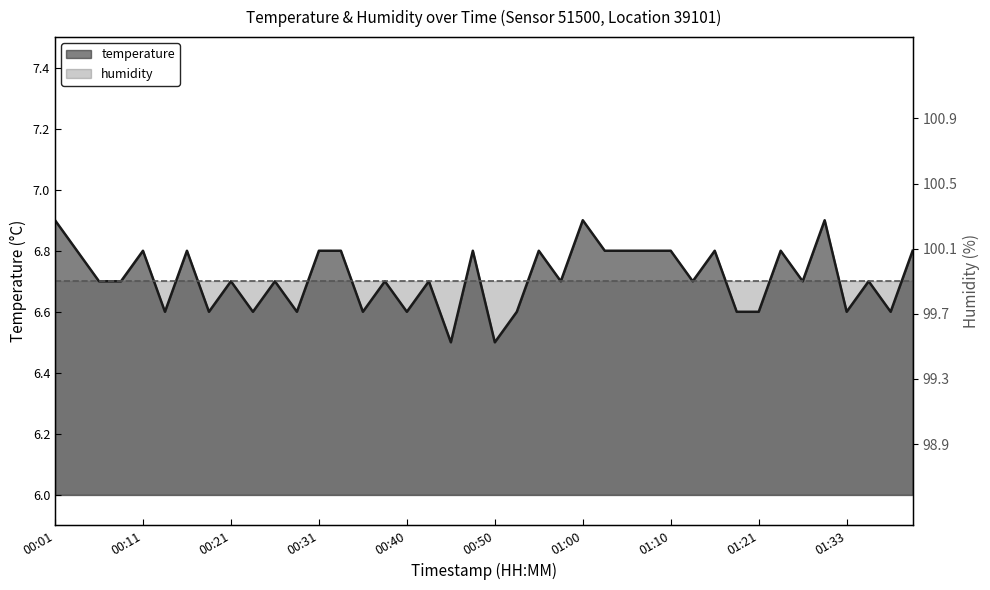

List the labels in order of value, largest first.

00:01, 01:00, 01:31, 00:04, 00:11, 00:16, 00:31, 00:33, 00:48, 00:55, 01:02, 01:05, 01:08, 01:10, 01:16, 01:23, 01:41, 00:06, 00:09, 00:21, 00:26, 00:38, 00:43, 00:57, 01:13, 01:26, 01:36, 00:14, 00:18, 00:23, 00:28, 00:35, 00:40, 00:53, 01:18, 01:21, 01:33, 01:38, 00:45, 00:50